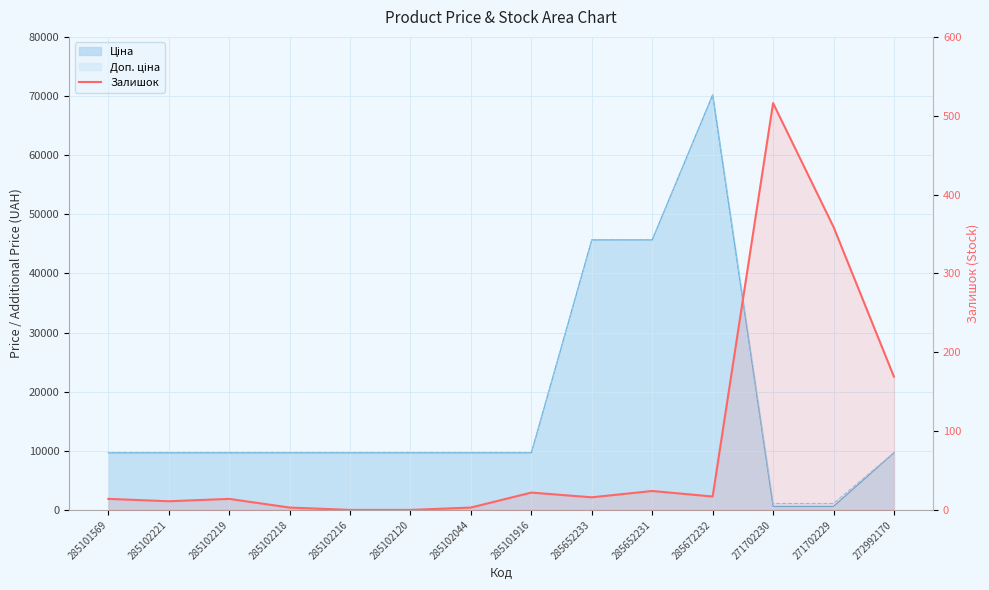

What is the average value?

83